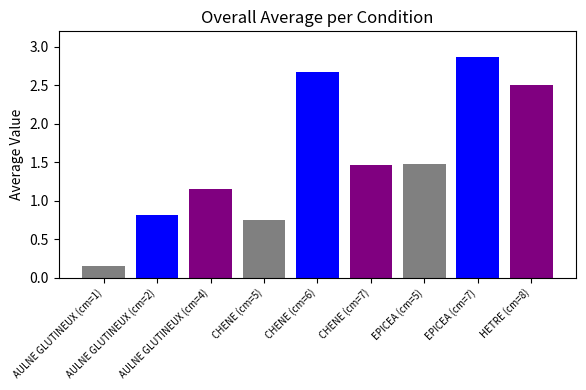

The value at HETRE (cm=8) is 2.5. True or false?

True